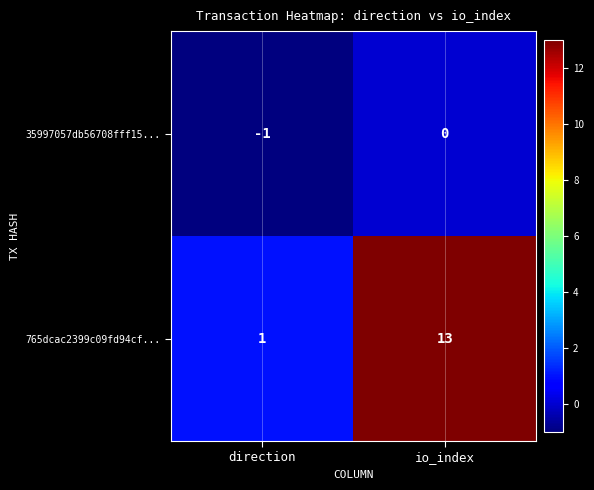

Count the number of data series in this chart.

2